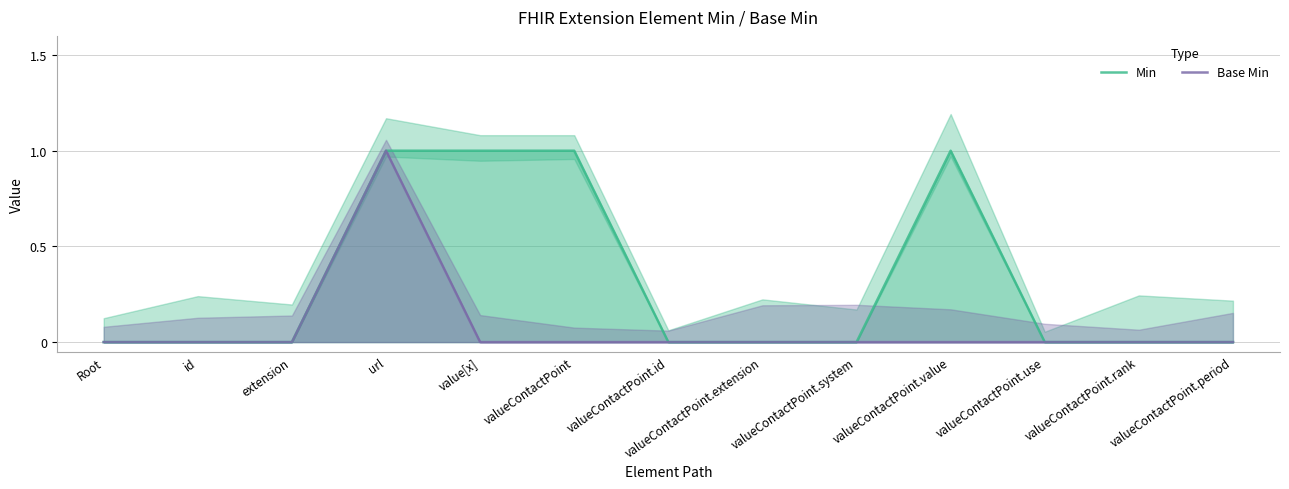

What is the difference between the maximum and second lowest values in the Base Min series?

1